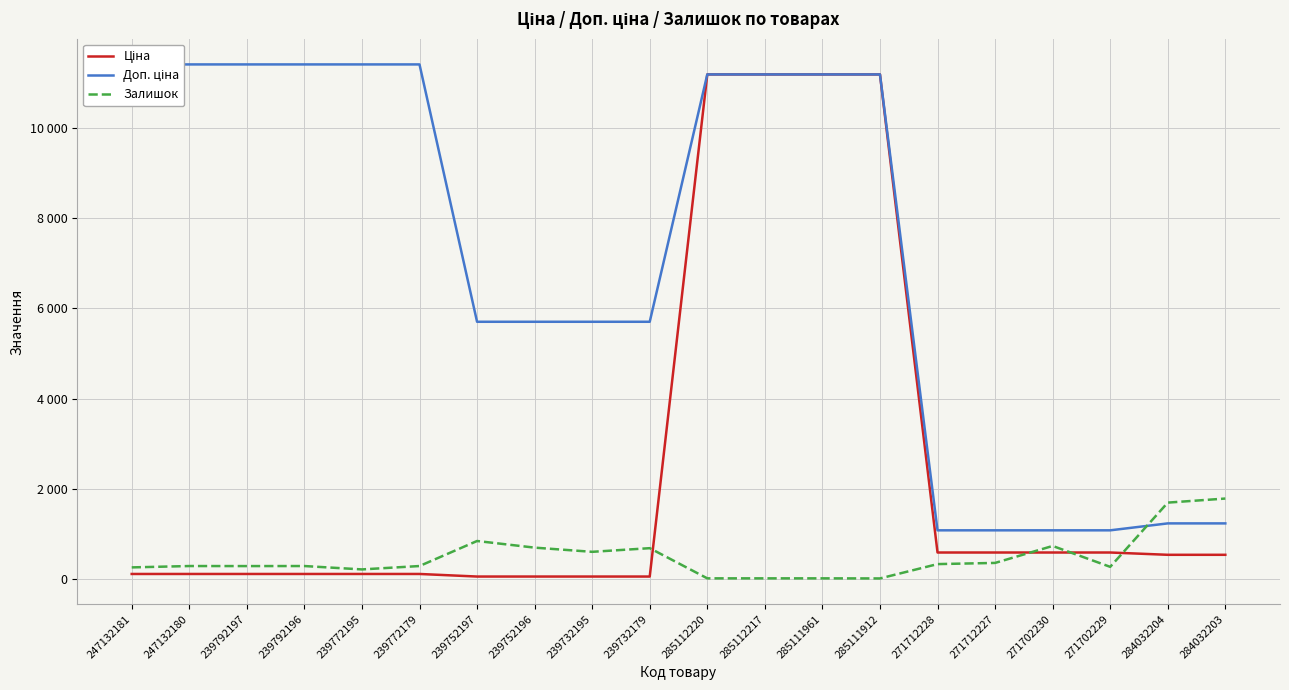

Where does the Ціна series first go above 539?

285112220